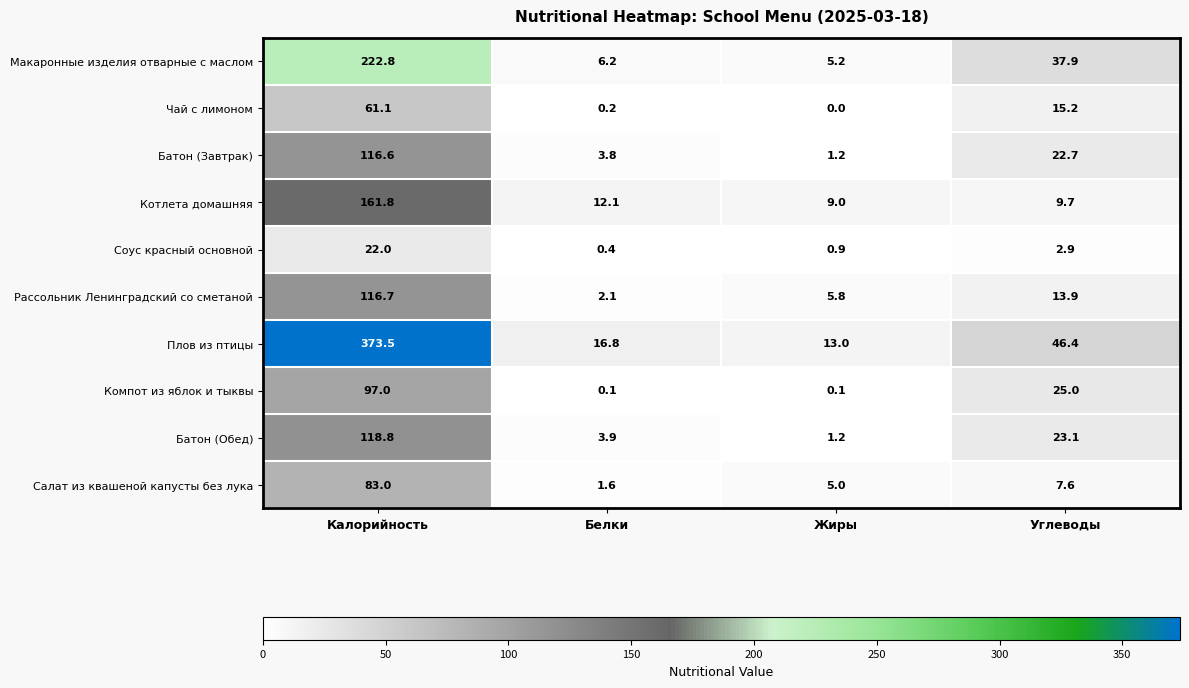

The value of Компот из яблок и тыквы at Калорийность is 138.0. True or false?

False